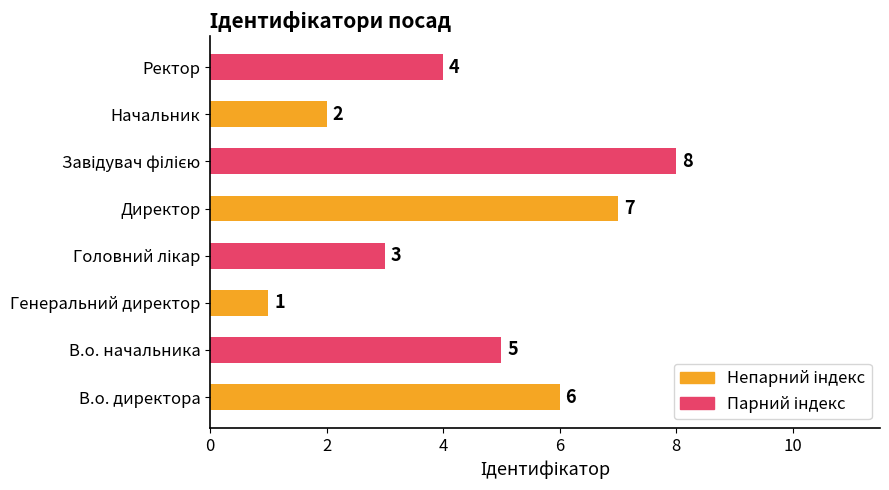

Reading top to bottom, list all the values displayed in this chart.

4	2	8	7	3	1	5	6